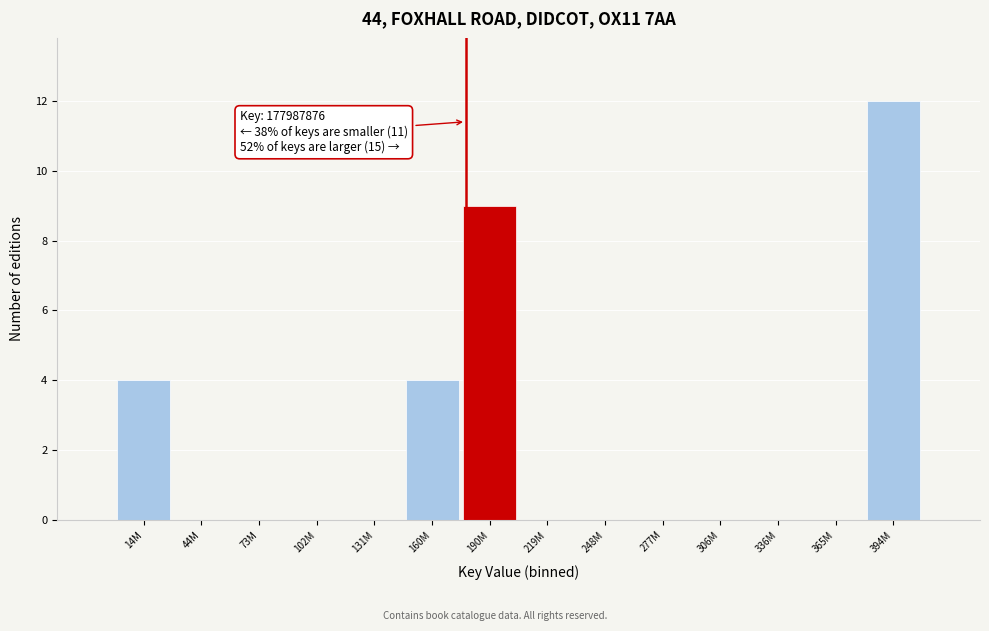

Reading right to left, what are all the values shown in this chart?

394M=12	365M=0	336M=0	306M=0	277M=0	248M=0	219M=0	190M=9	160M=4	131M=0	102M=0	73M=0	44M=0	14M=4